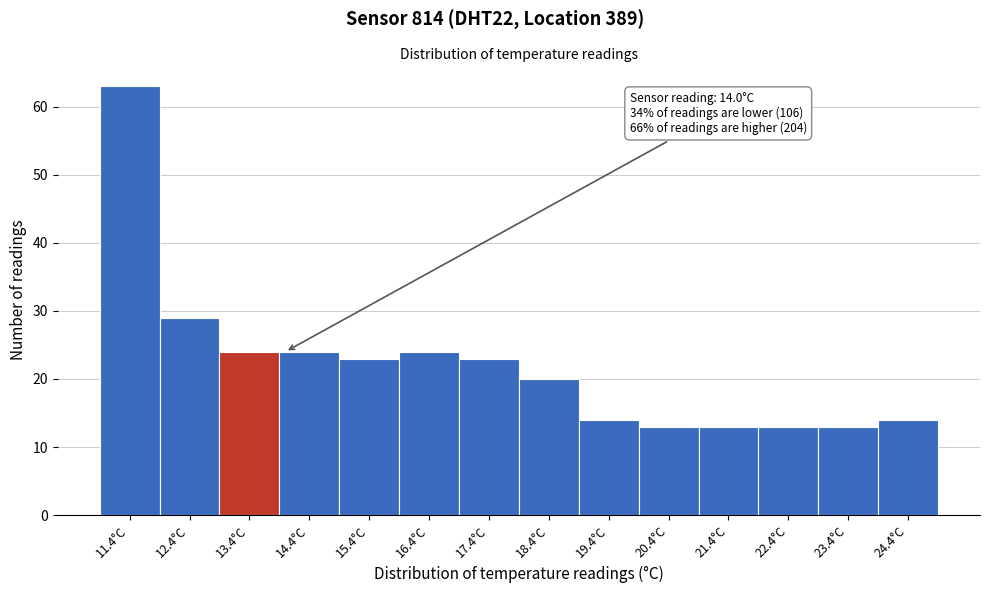

Reading left to right, extract all data points from this chart.

11.4°C=63	12.4°C=29	13.4°C=24	14.4°C=24	15.4°C=23	16.4°C=24	17.4°C=23	18.4°C=20	19.4°C=14	20.4°C=13	21.4°C=13	22.4°C=13	23.4°C=13	24.4°C=14